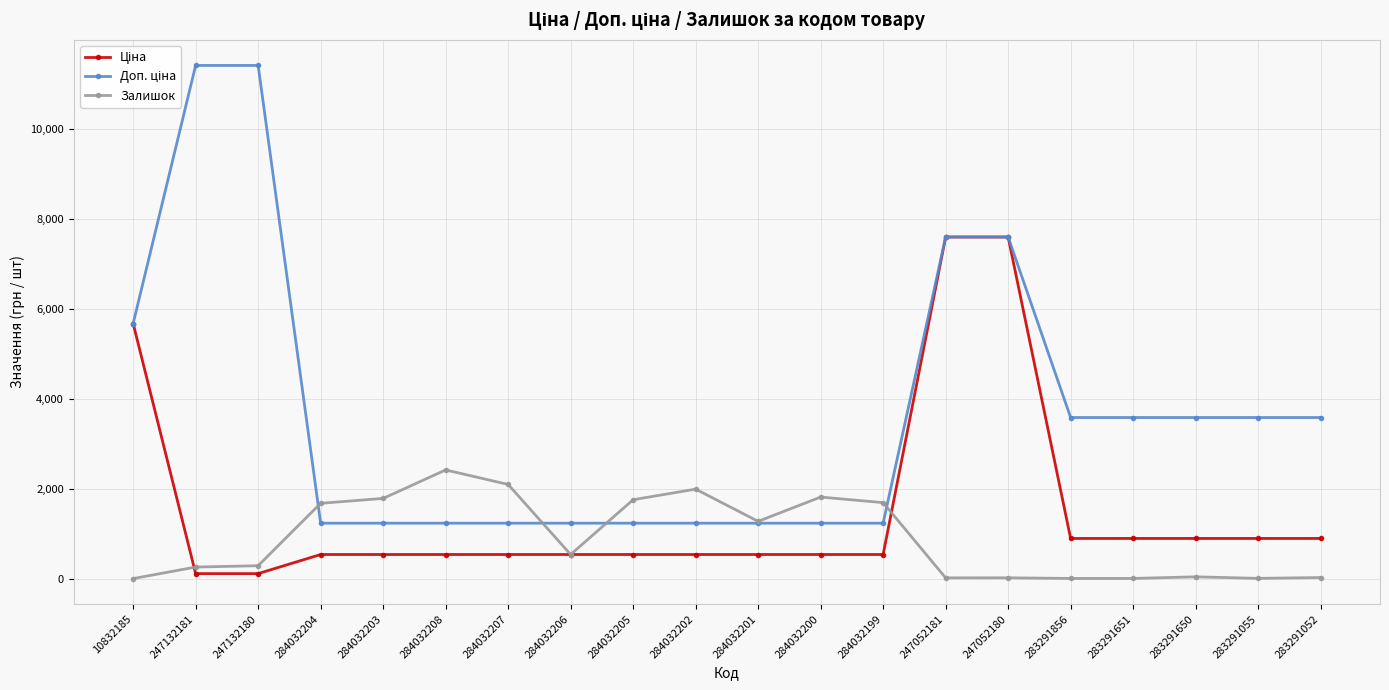

What is the total value across all series at 284032199?

3466.4